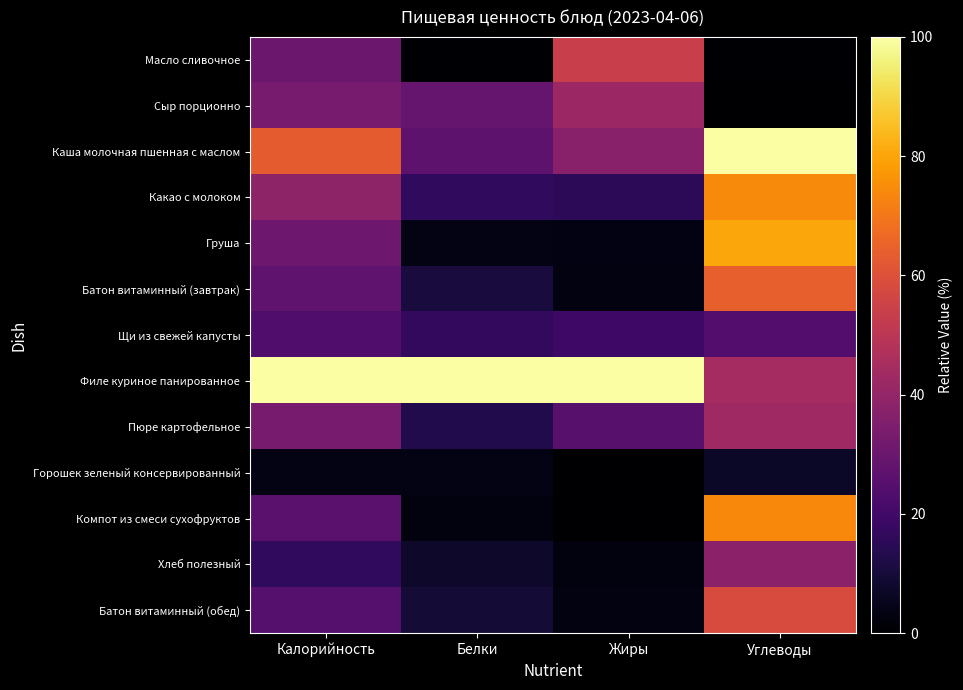

Reading left to right, extract all data points from this chart.

Масло сливочное: Калорийность=30.1	Белки=0.4	Жиры=53.7	Углеводы=0.7
Сыр порционно: Калорийность=33.1	Белки=28.8	Жиры=41.9	Углеводы=0.0
Каша молочная пшенная с маслом: Калорийность=62.9	Белки=26.7	Жиры=37.4	Углеводы=100.0
Какао с молоком: Калорийность=38.9	Белки=16.2	Жиры=15.3	Углеводы=74.6
Груша: Калорийность=30.7	Белки=3.8	Жиры=3.4	Углеводы=80.2
Батон витаминный (завтрак): Калорийность=27.2	Белки=10.8	Жиры=3.0	Углеводы=64.3
Щи из свежей капусты: Калорийность=23.7	Белки=16.7	Жиры=19.2	Углеводы=24.4
Филе куриное панированное: Калорийность=100.0	Белки=100.0	Жиры=100.0	Углеводы=44.2
Пюре картофельное: Калорийность=32.8	Белки=12.9	Жиры=25.6	Углеводы=42.8
Горошек зеленый консервированный: Калорийность=3.6	Белки=3.8	Жиры=0.3	Углеводы=6.9
Компот из смеси сухофруктов: Калорийность=26.1	Белки=2.5	Жиры=0.0	Углеводы=73.9
Хлеб полезный: Калорийность=16.1	Белки=7.5	Жиры=2.5	Углеводы=38.2
Батон витаминный (обед): Калорийность=24.7	Белки=9.6	Жиры=3.0	Углеводы=58.3